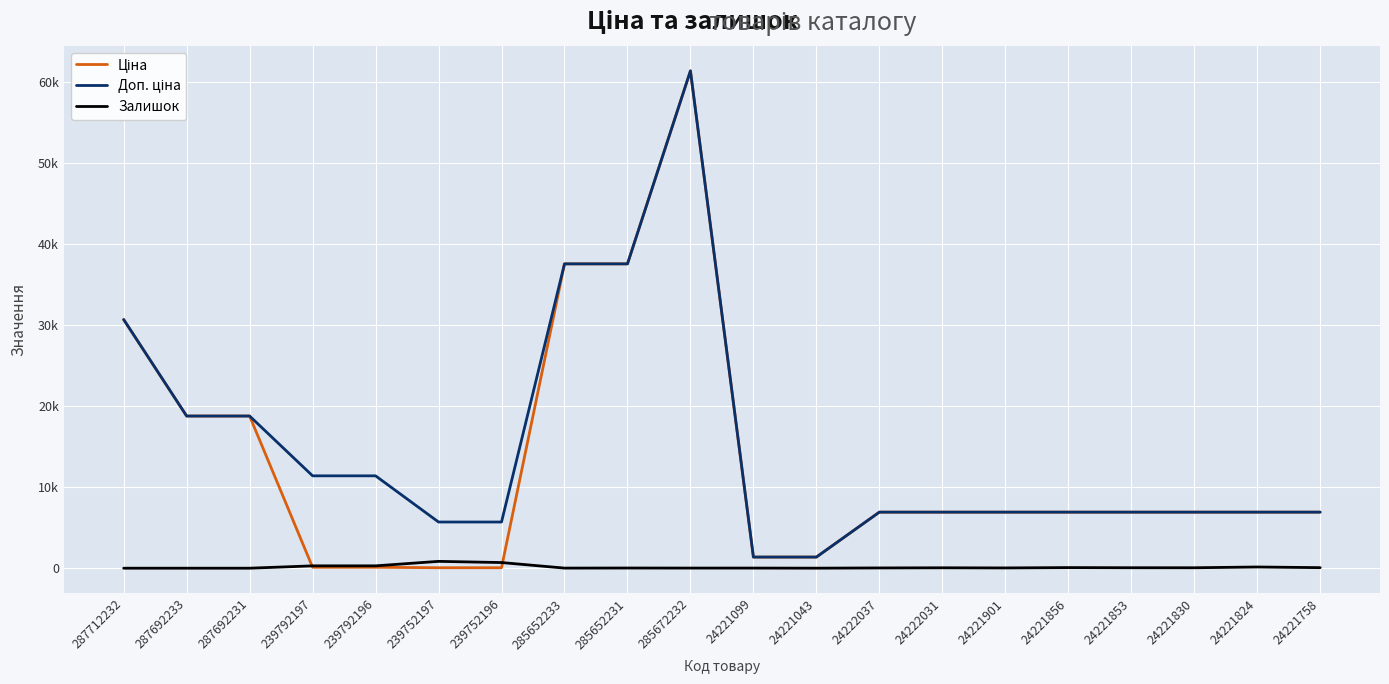

Is this an area chart (filled region under the line)?

No